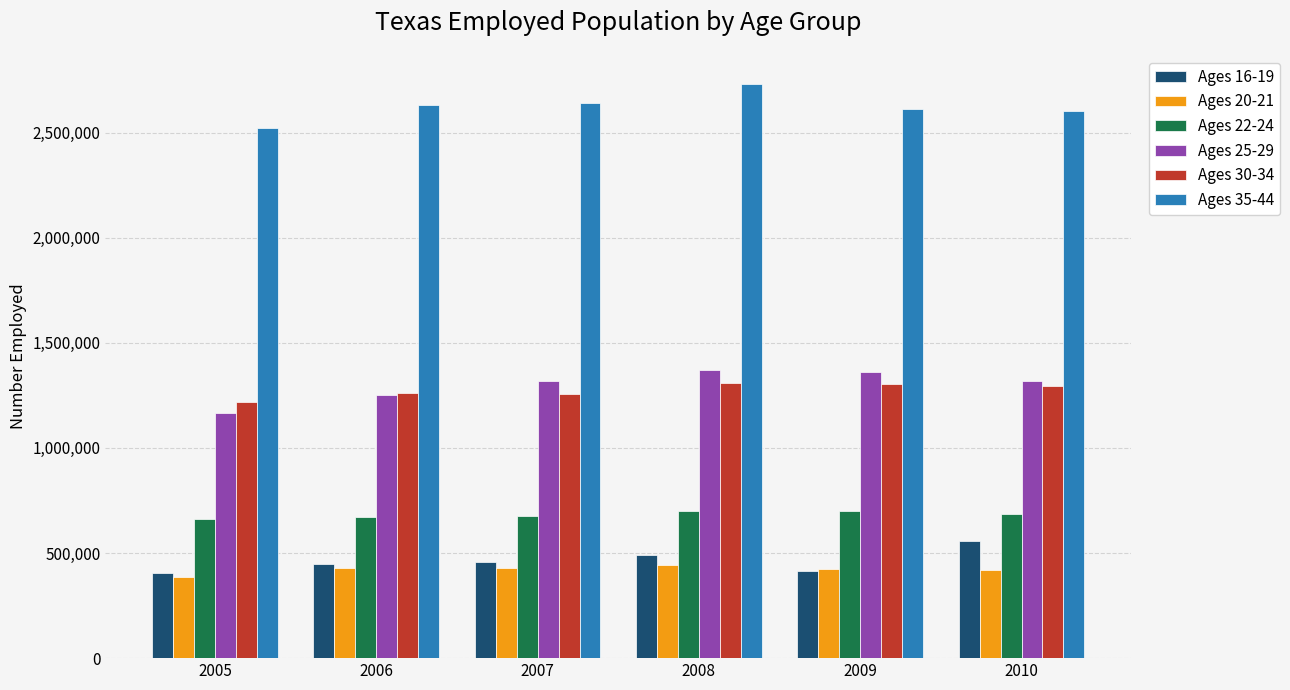

What is the highest value of the Ages 30-34 series?

1307288